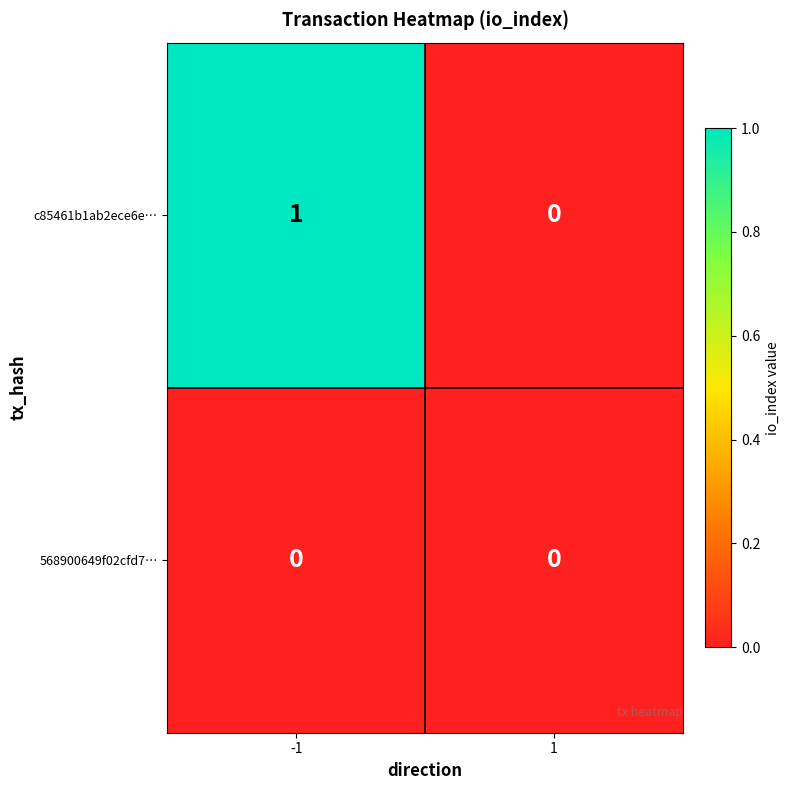

Which series has the largest total across all categories?

c85461b1ab2ece6e…